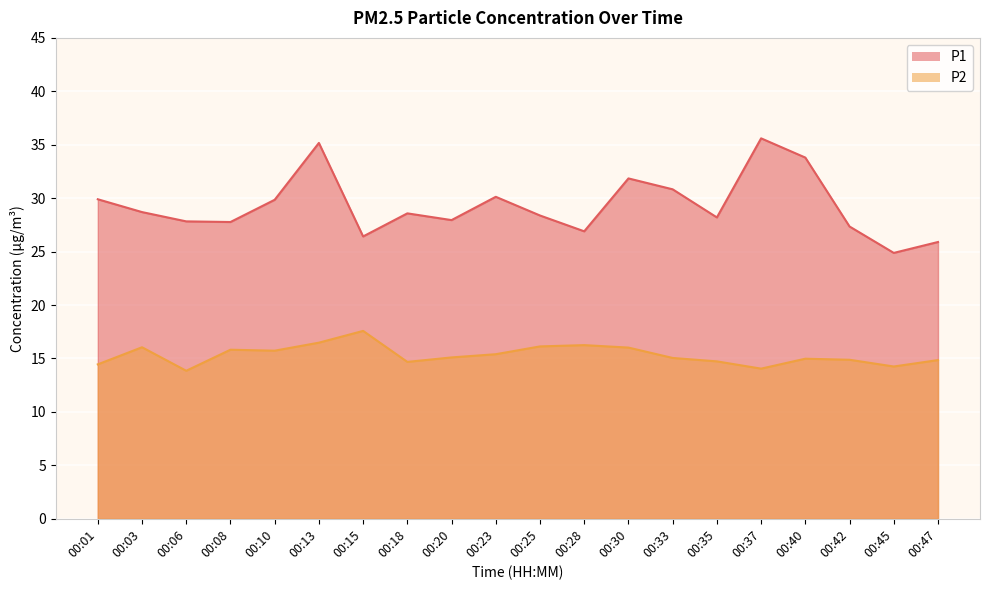

What is the spread (max minus min) of values at 00:47?

11.0